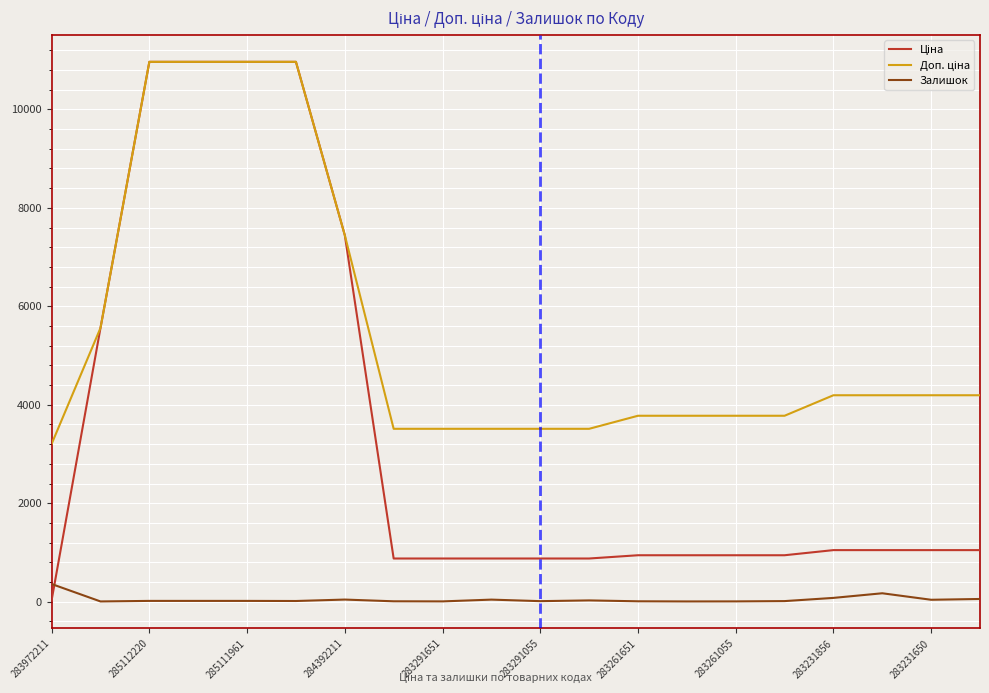

What is the sum of all Залишок values?

955.0